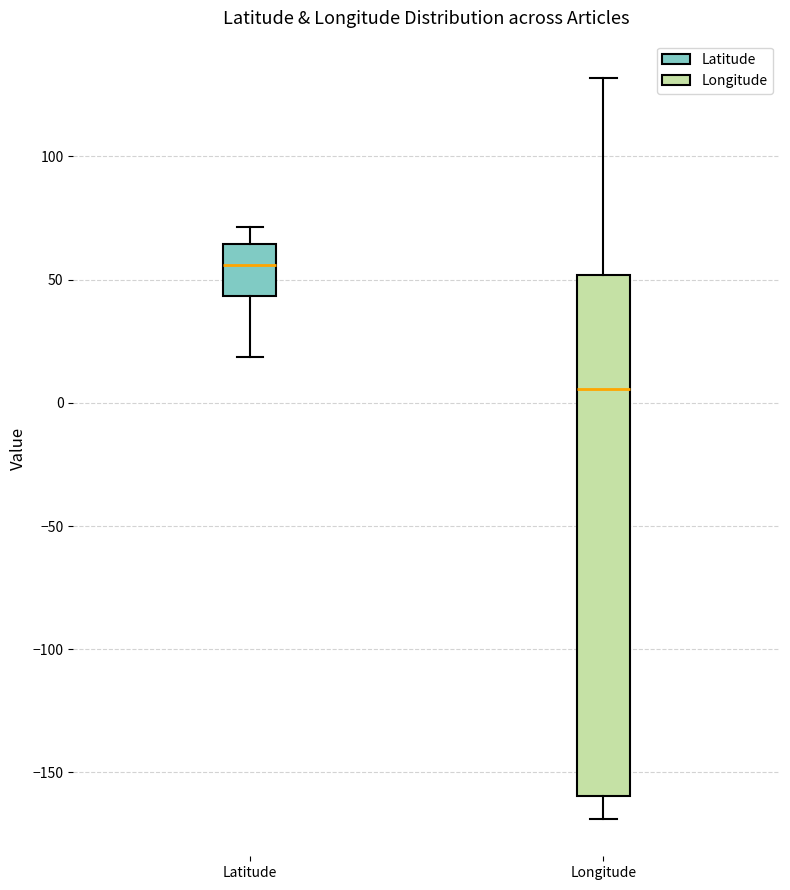

Which box is the tallest, from its lower edge to its upper edge?

Longitude